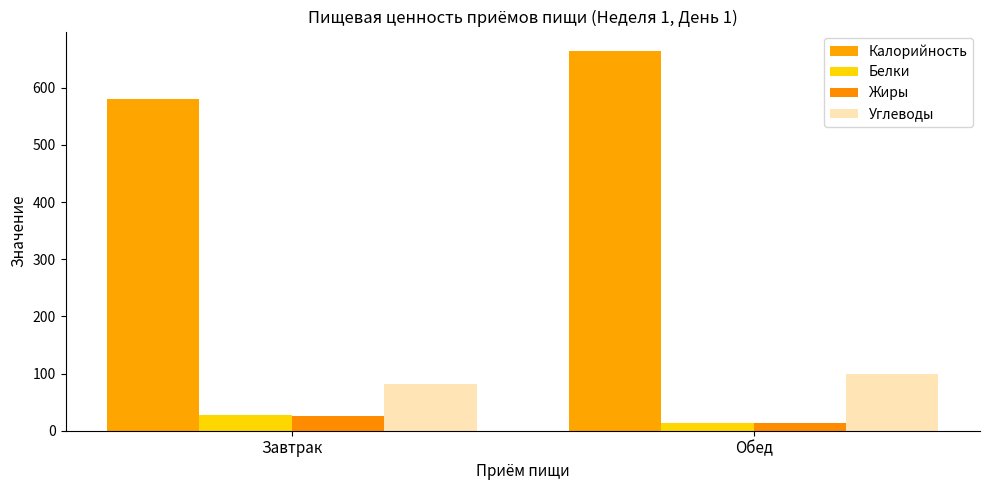

What is the maximum value for Калорийность?

665